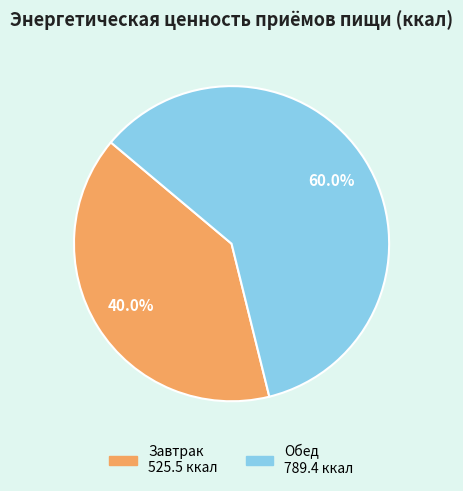

To the nearest percent, what is the average slice percentage?

50%